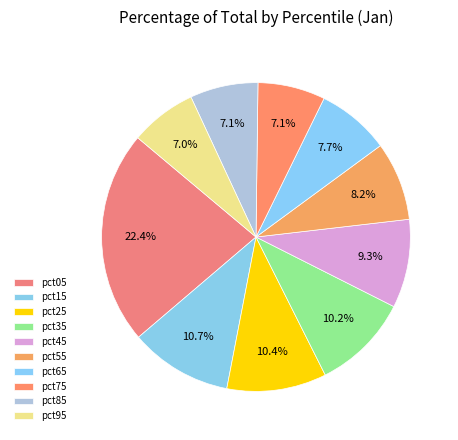

Which has a higher value, pct55 or pct35?

pct35